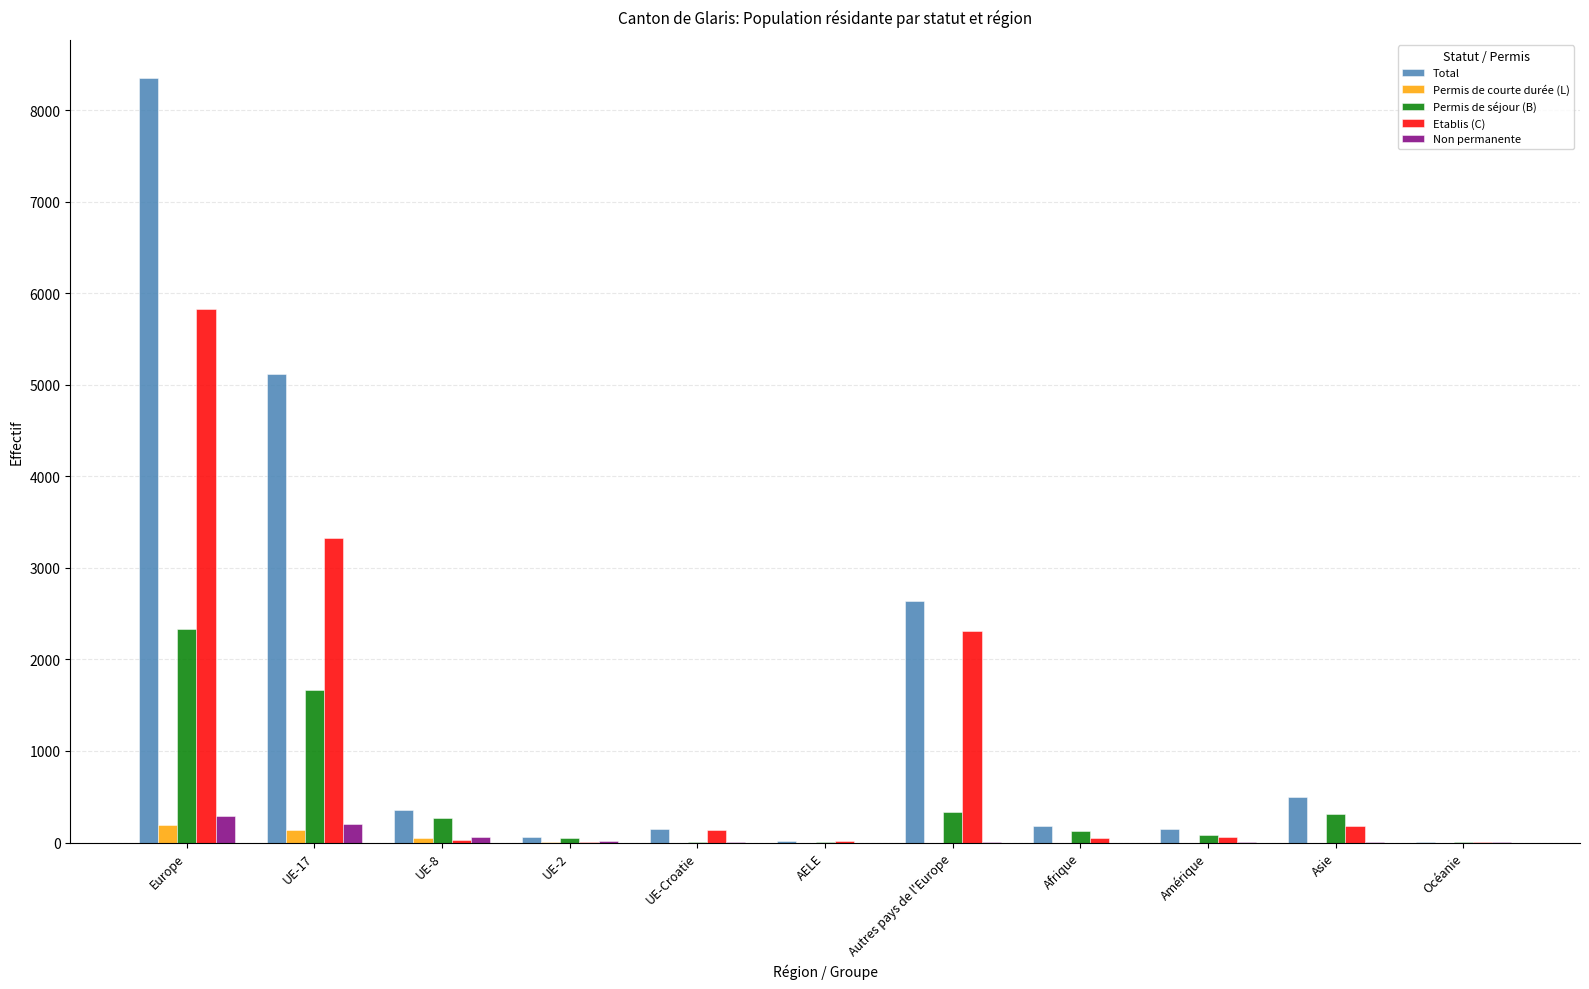

At which category is the sum across all series the highest?

Europe